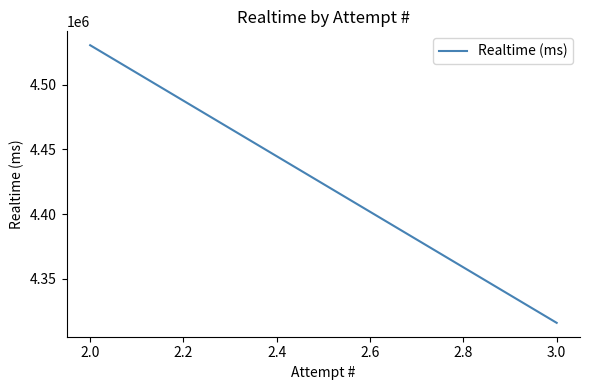

Count the values in the range 4315965 to 4530391.

2